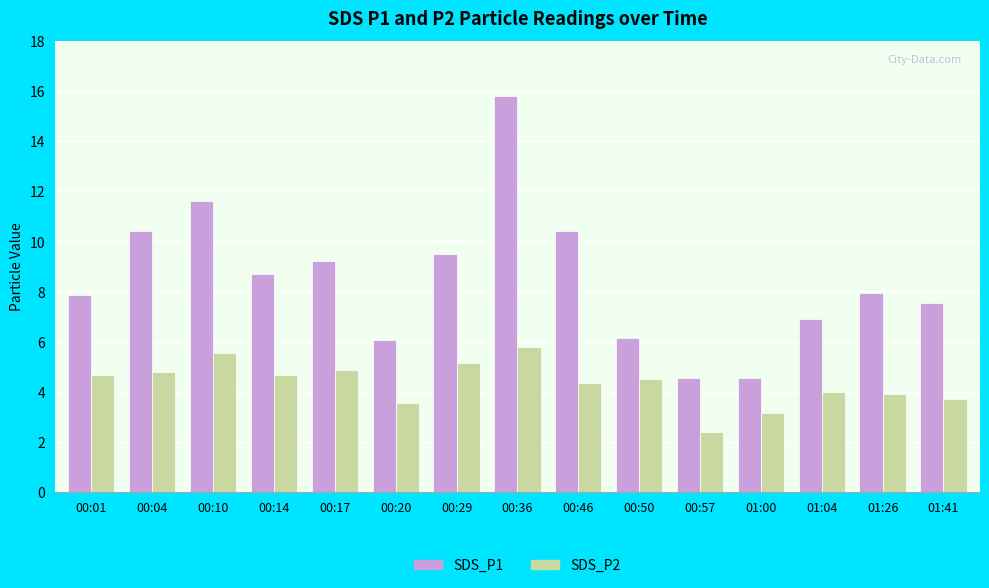

What position from the left is 00:20?

6